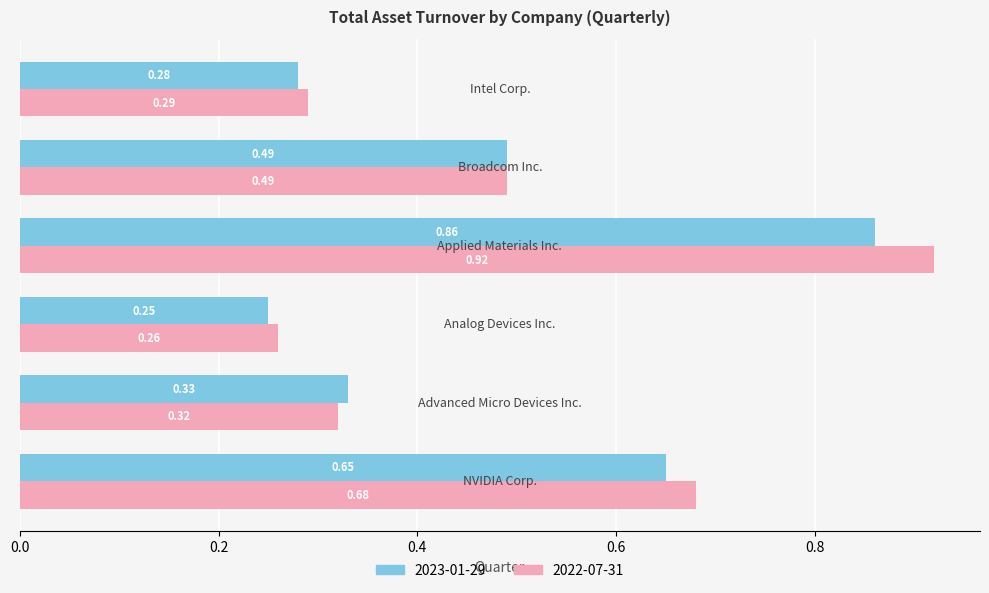

At how many categories does at least one series exceed 0?

6